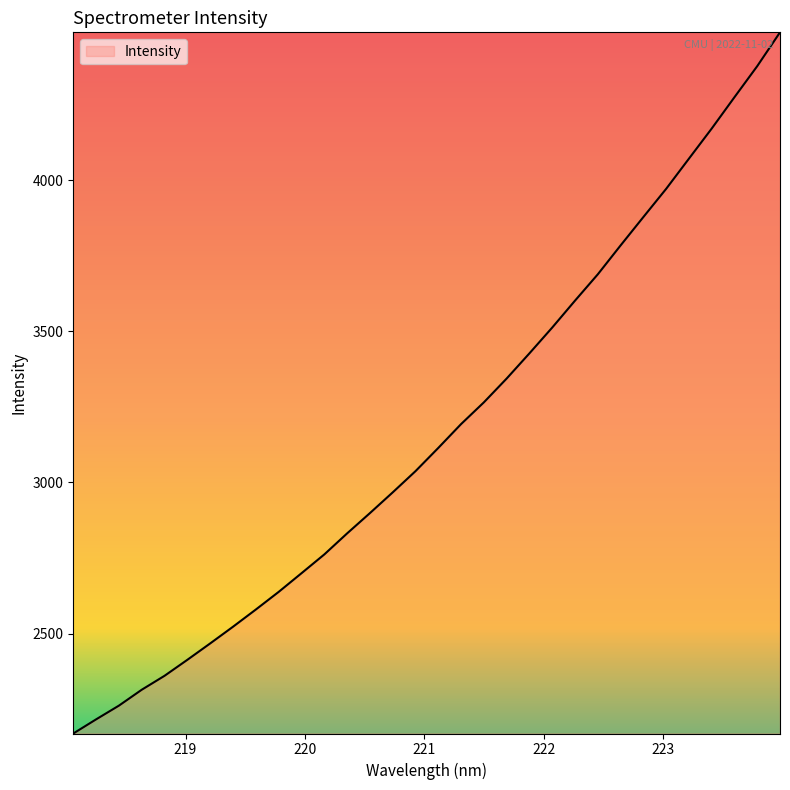

What is the maximum value shown in the chart?

4489.5